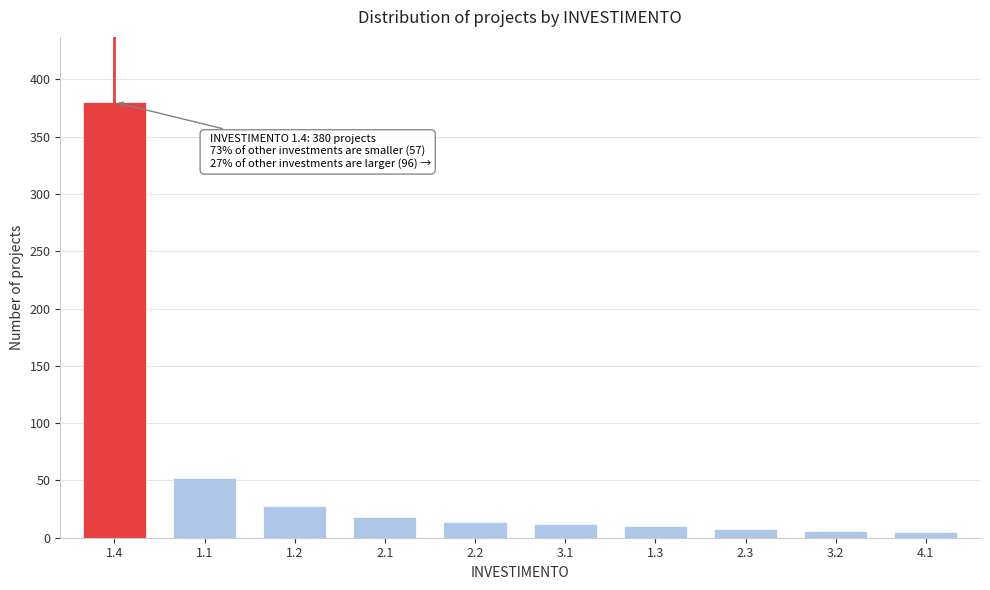

What is the average value?

53